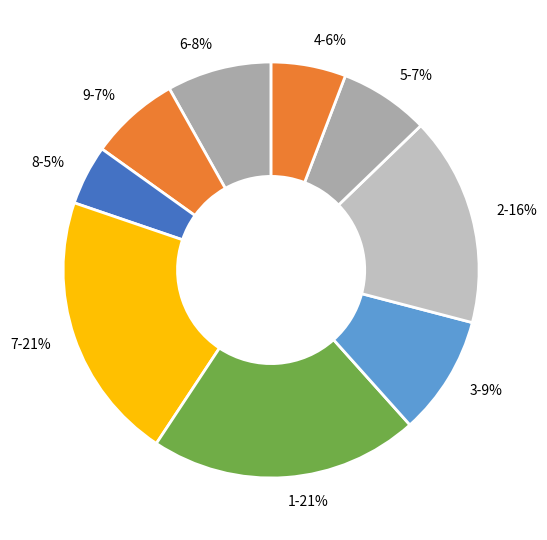

Which category has the smallest portion of the pie?

8-5%